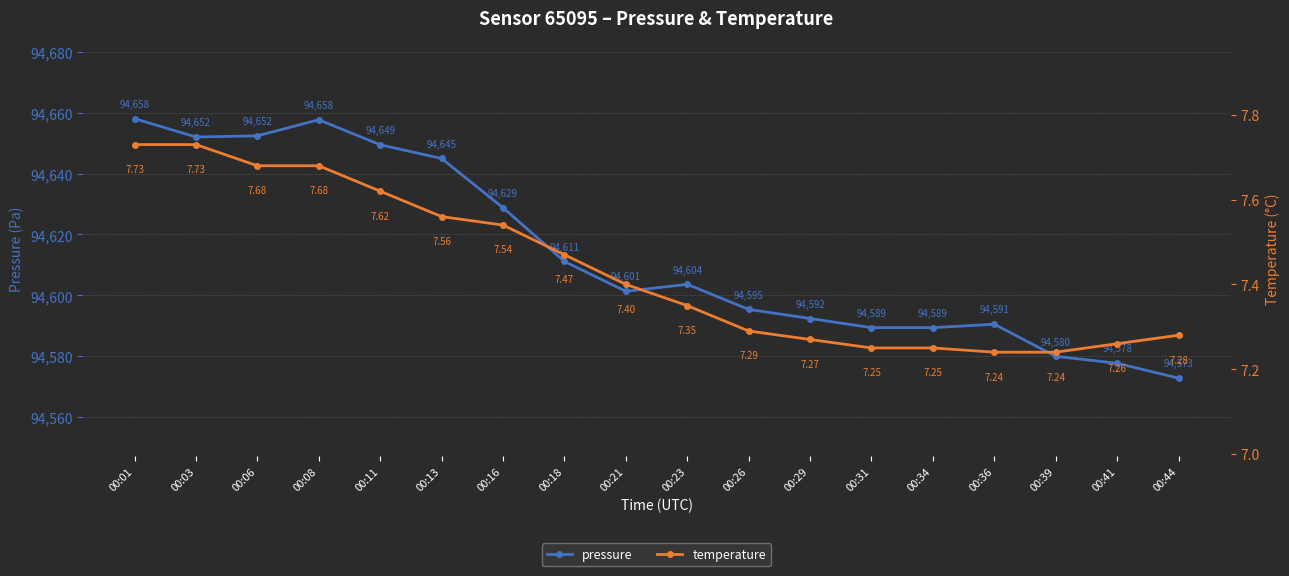

Which series has the largest total across all categories?

pressure